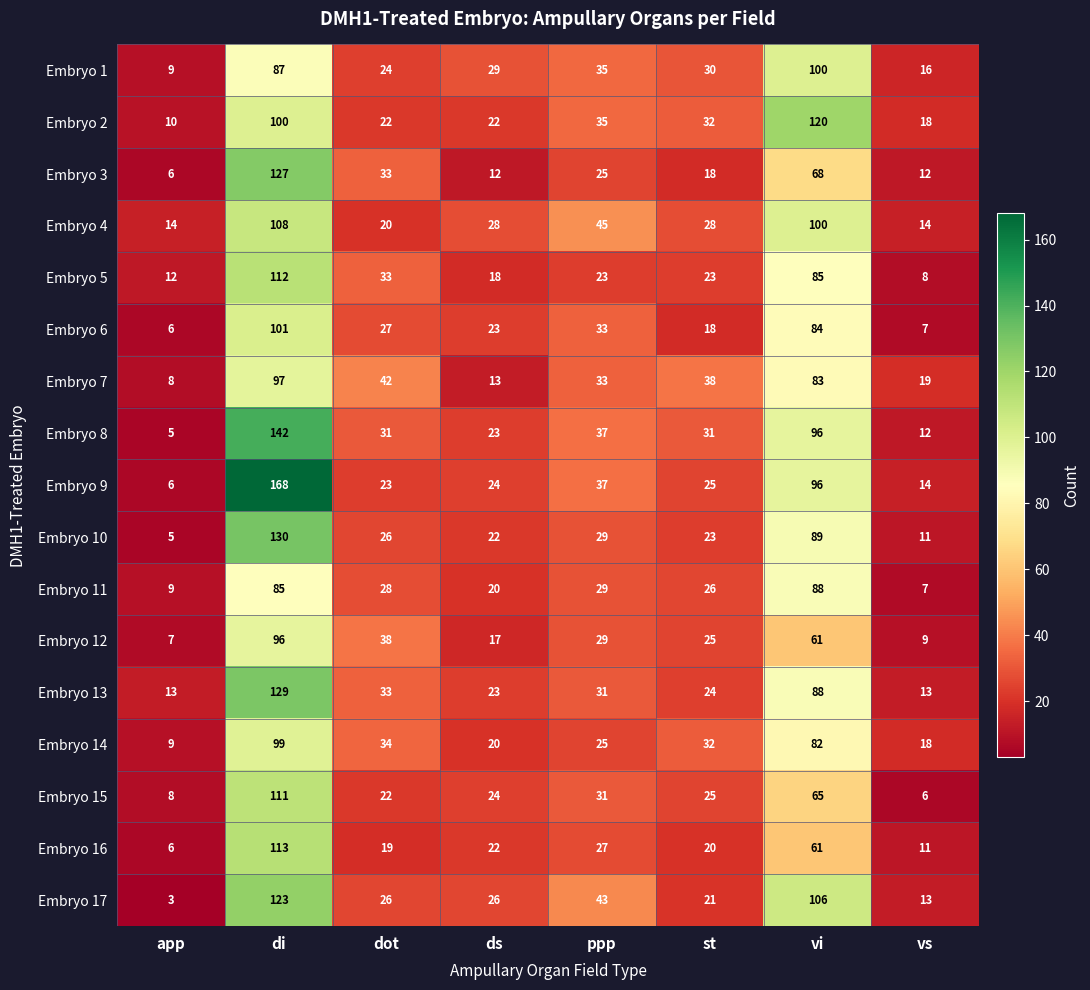

Which series has the largest total across all categories?

Embryo 9